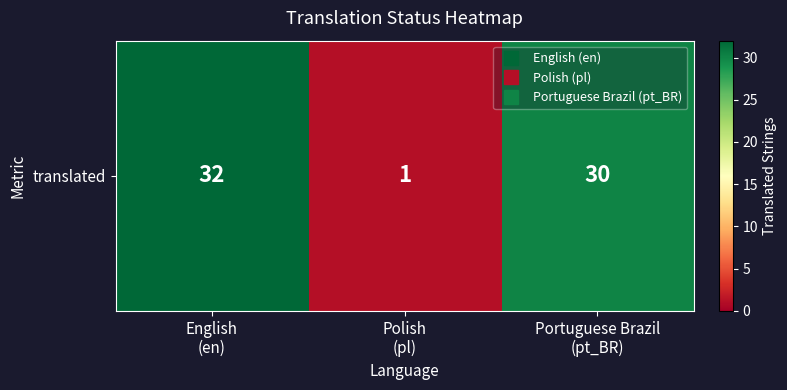

How many data points does each series have?

3